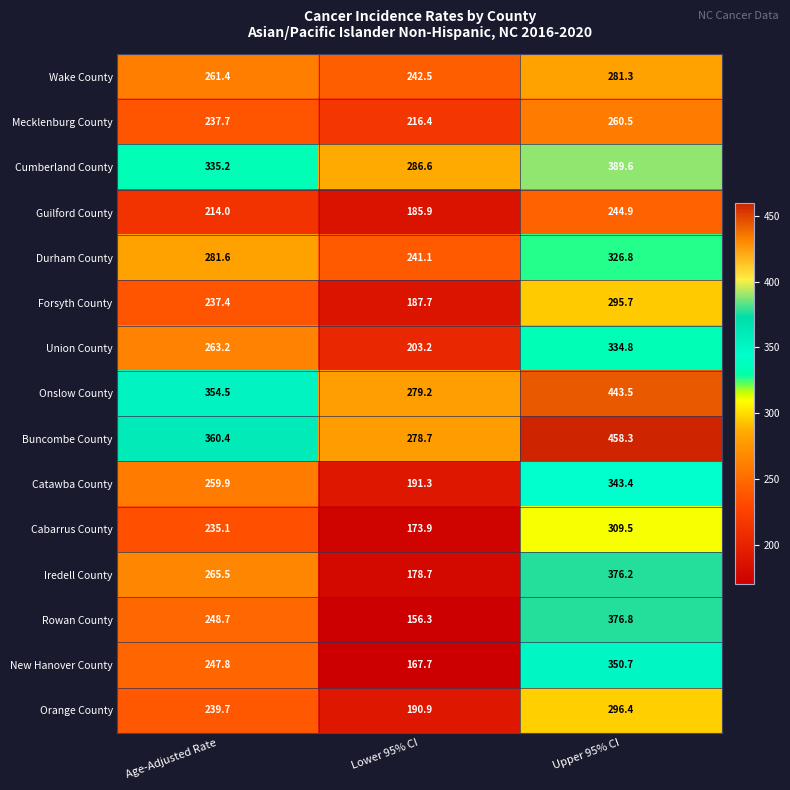

How many values in the Onslow County series are below 354?

1